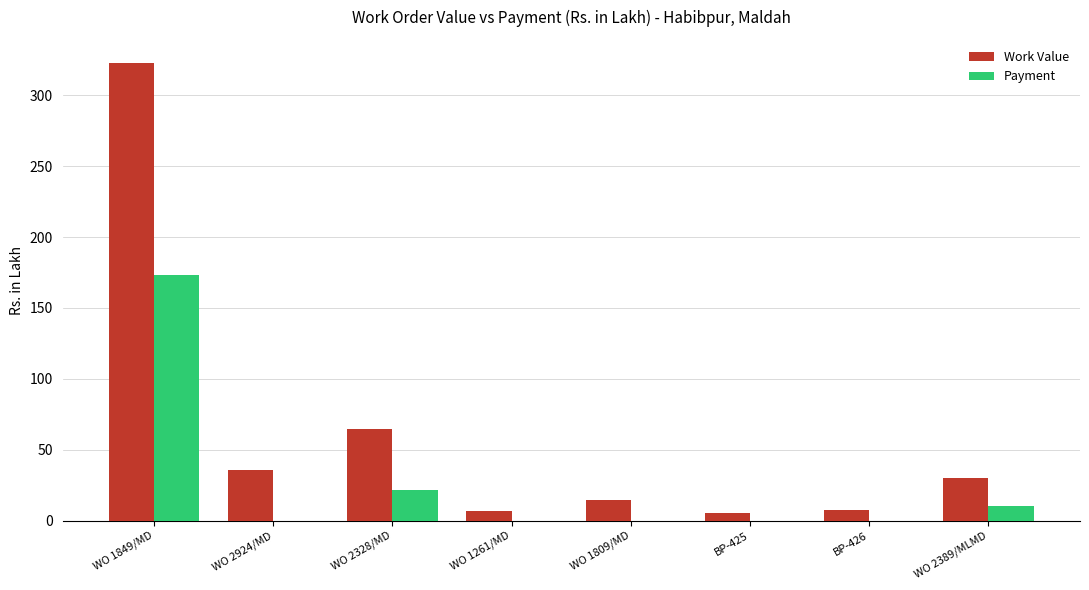

Is it true that Payment equals 0.0 at BP-425?

True